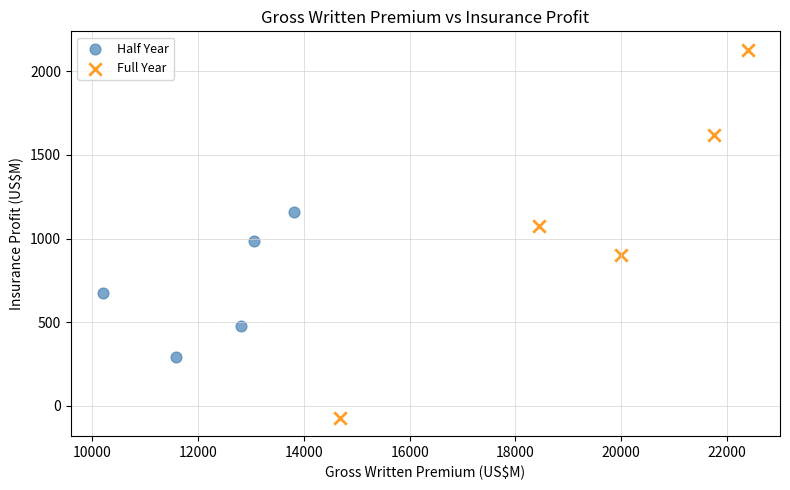

Which series reaches the minimum Y coordinate?

Full Year